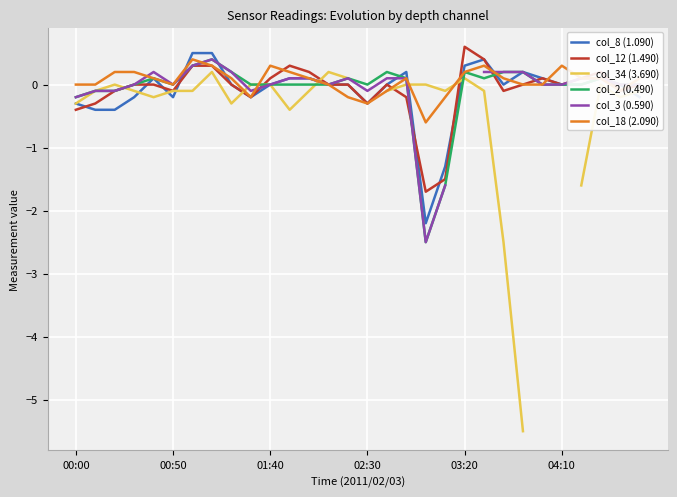

What is the difference between the second highest and minimum values in the col_12 (1.490) series?

2.1